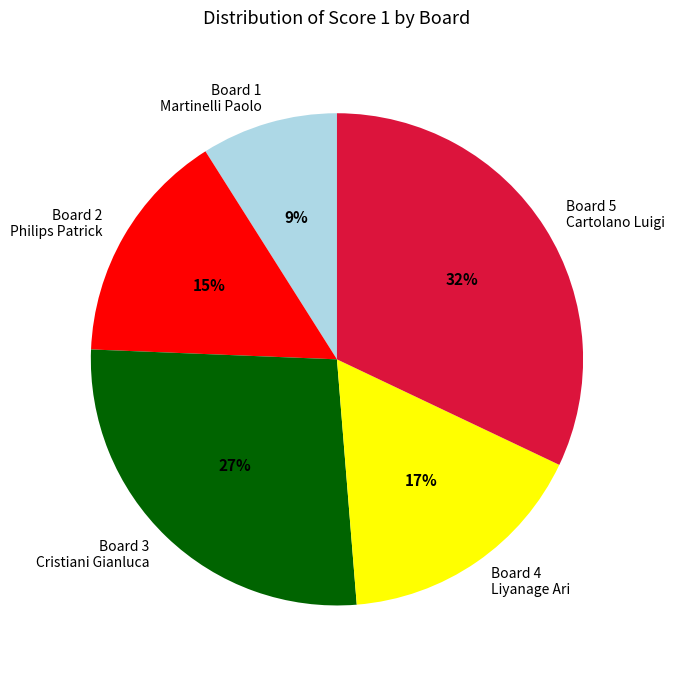

Do Board 4 Liyanage Ari and Board 3 Cristiani Gianluca together represent more than half of the pie?

No